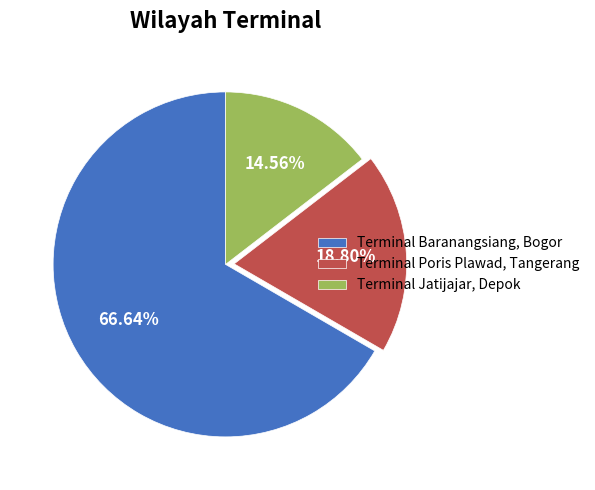

Do Terminal Poris Plawad, Tangerang and Terminal Baranangsiang, Bogor together represent more than half of the pie?

Yes